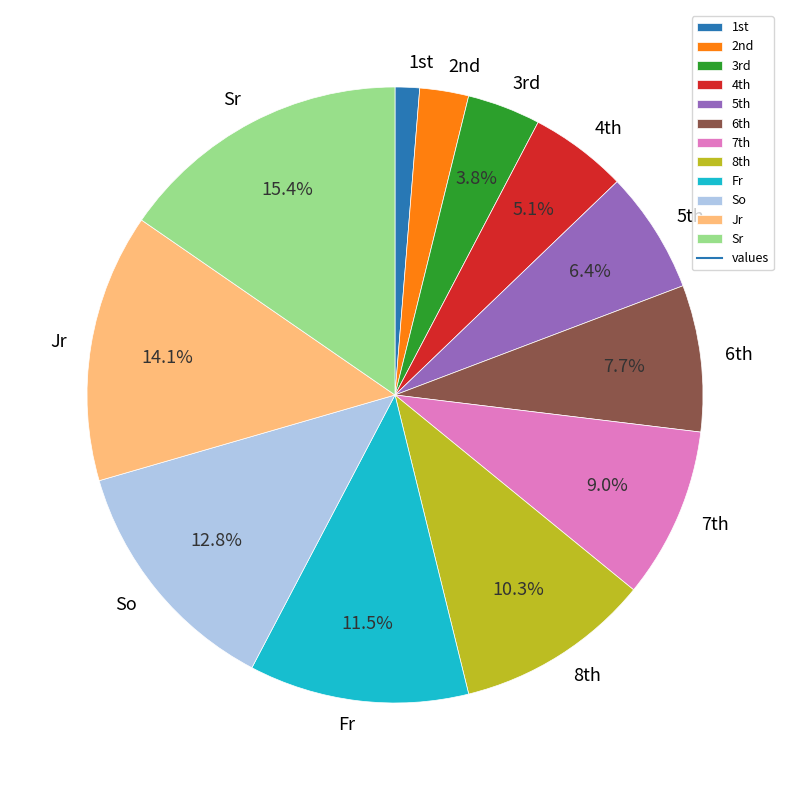

Which category has the biggest portion of the pie?

Sr